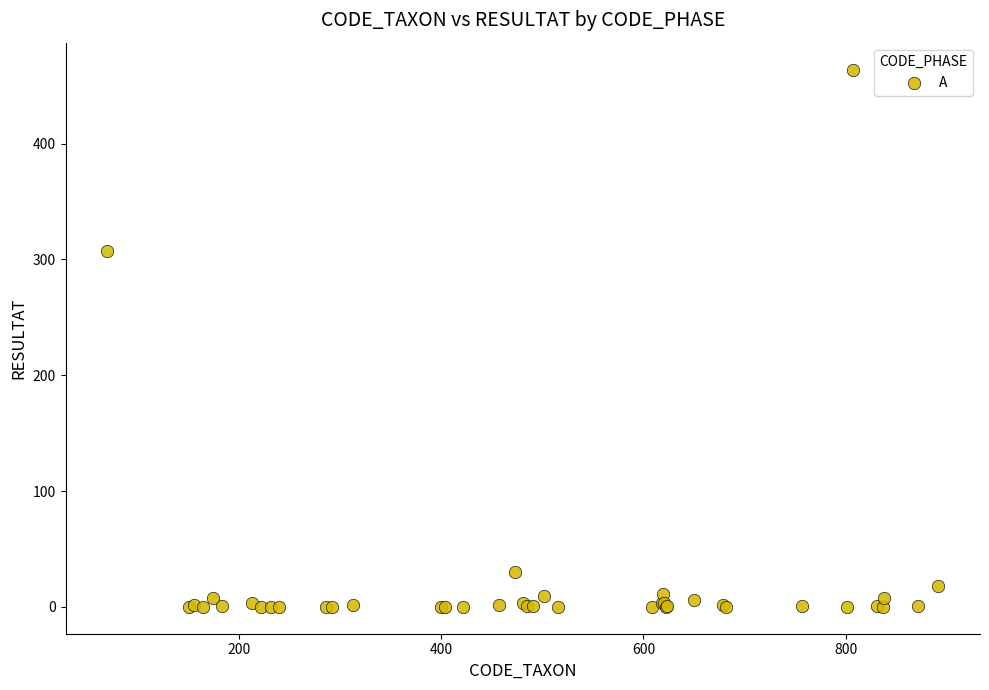

What Y value in the scatter plot is closest to 232?

307